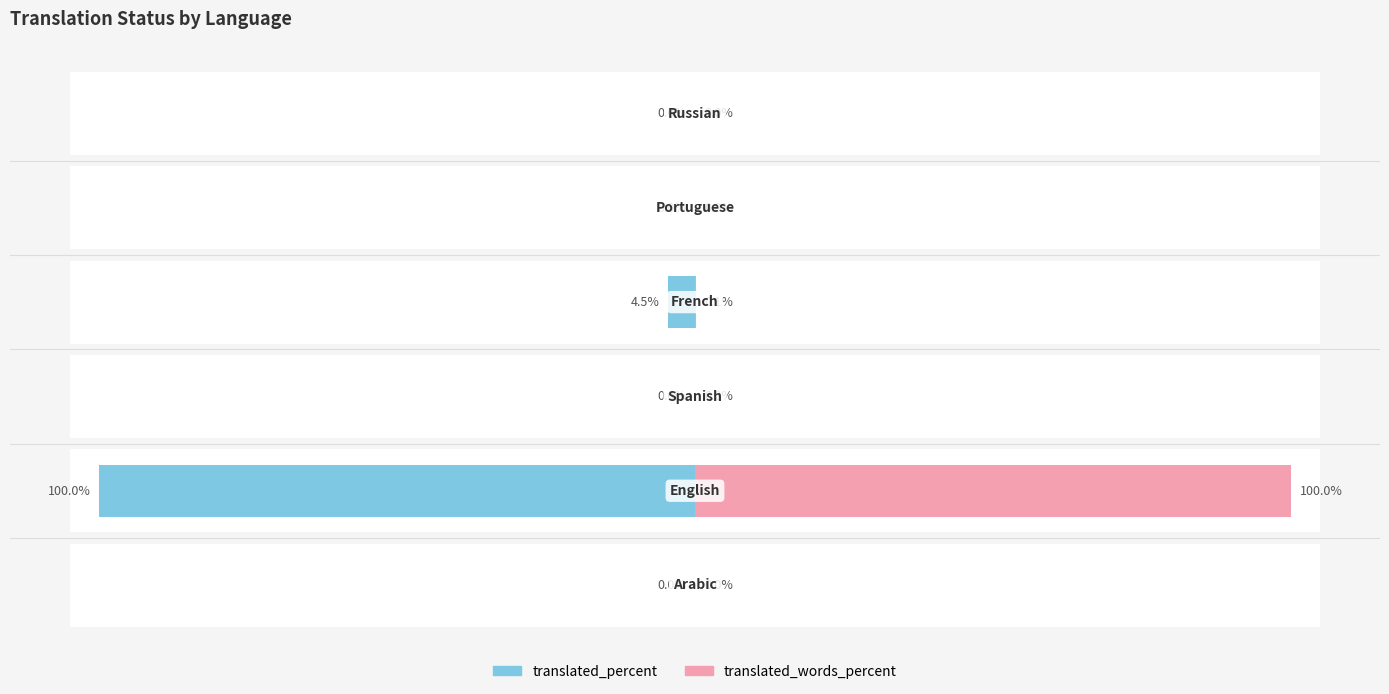

How many bars are there in each group?

2